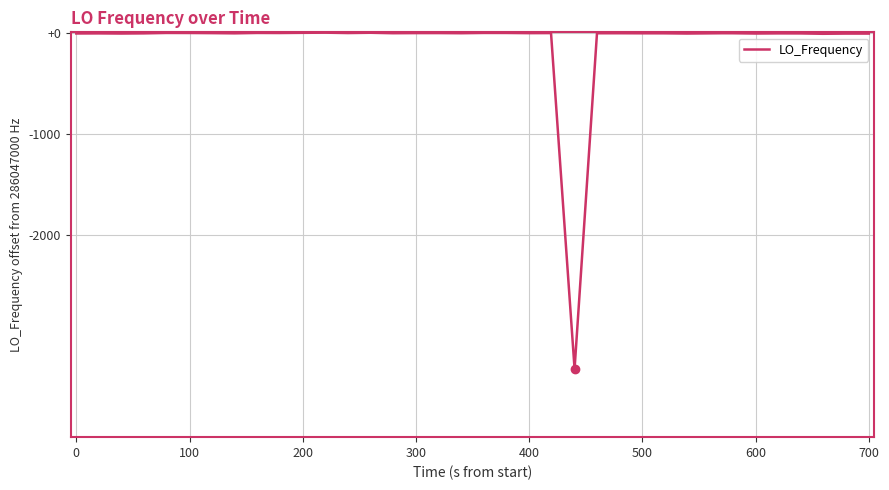

Is this an area chart (filled region under the line)?

No